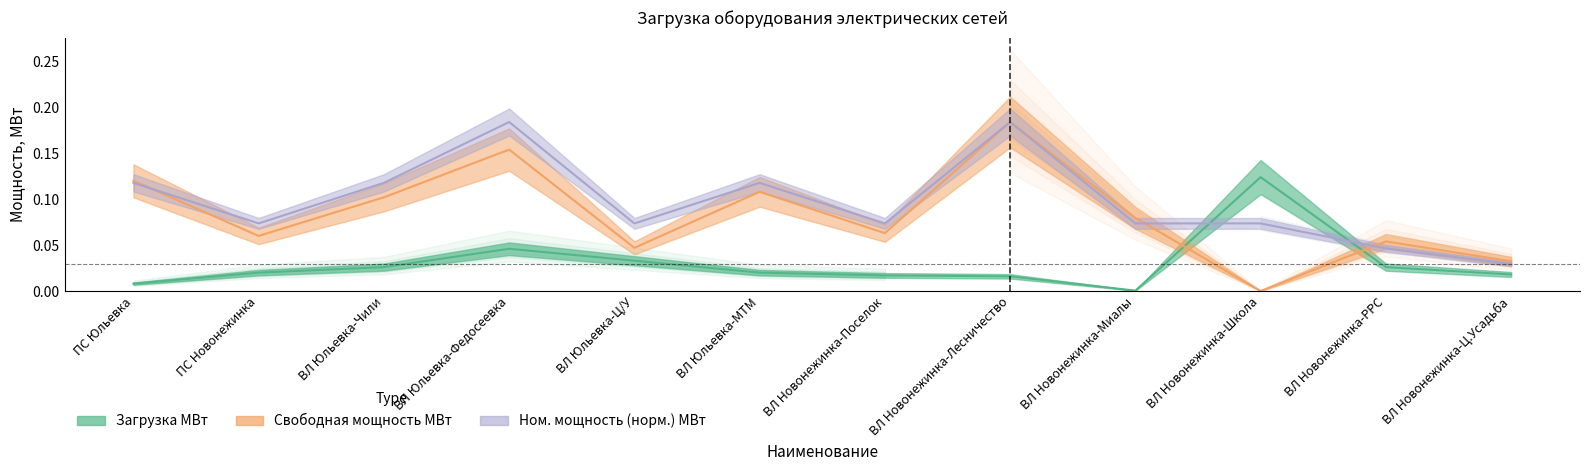

Rank the series by their maximum value, from lowest to highest.

Загрузка МВт, Свободная мощность МВт, Номинальная мощность кВА